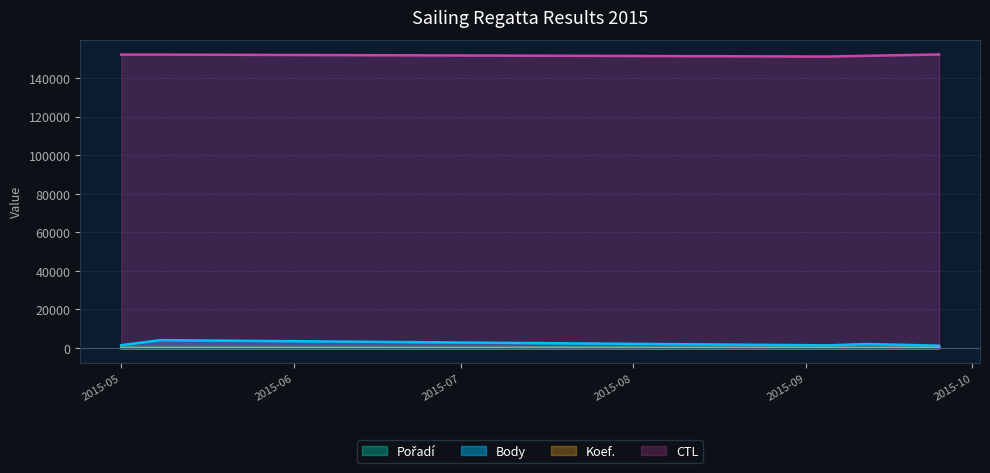

True or false: Koef. and CTL intersect in this chart.

False